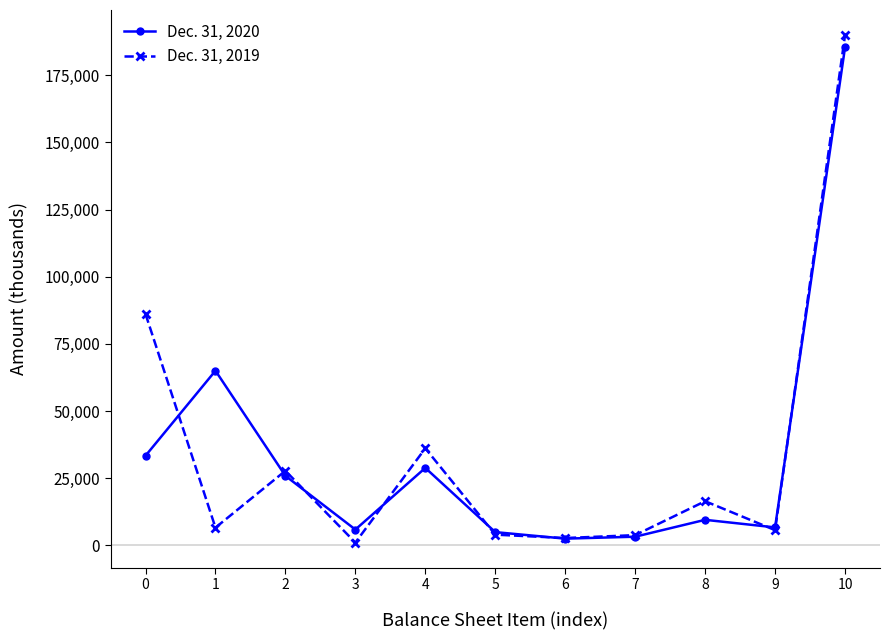

Which series has the largest range (max minus min)?

Dec. 31, 2019